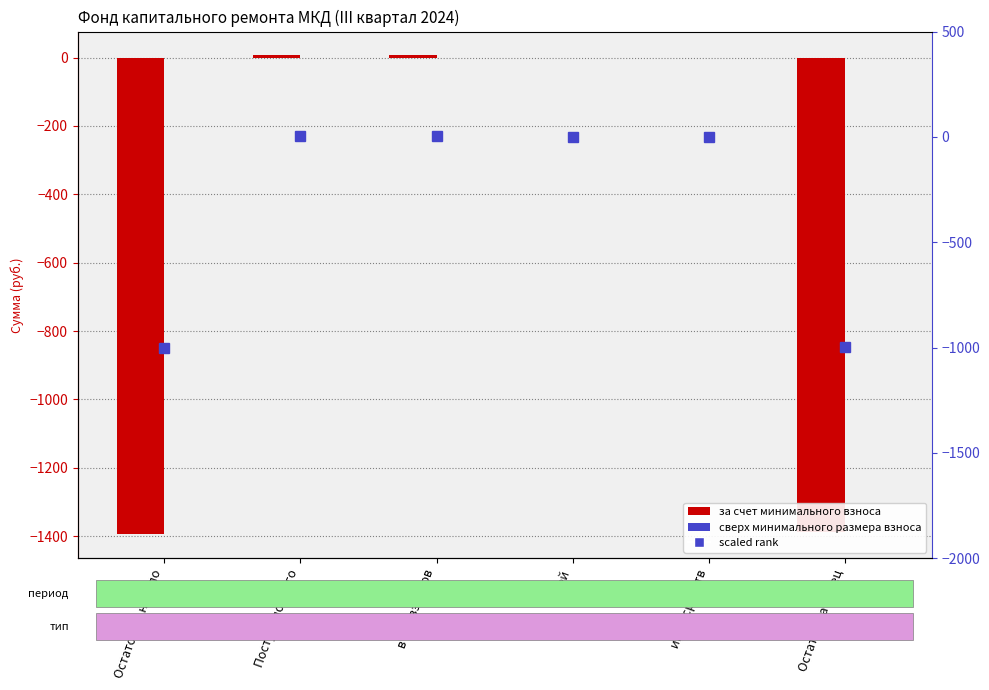

The value of сверх минимального размера взноса at Остаток на конец is 0.0. True or false?

True